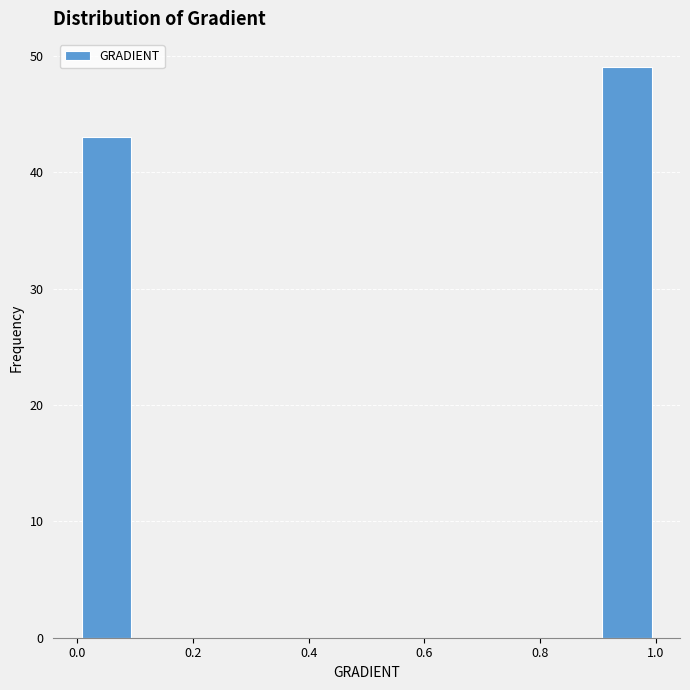

Reading left to right, transcribe this chart: for each bar, give the range it covers on the x-axis and its height. The values are not printed on the chart, so give them approximately, as read against the axis.

0.0 to 0.1: 43
0.1 to 0.2: 0
0.2 to 0.3: 0
0.3 to 0.4: 0
0.4 to 0.5: 0
0.5 to 0.6: 0
0.6 to 0.7: 0
0.7 to 0.8: 0
0.8 to 0.9: 0
0.9 to 1.0: 49